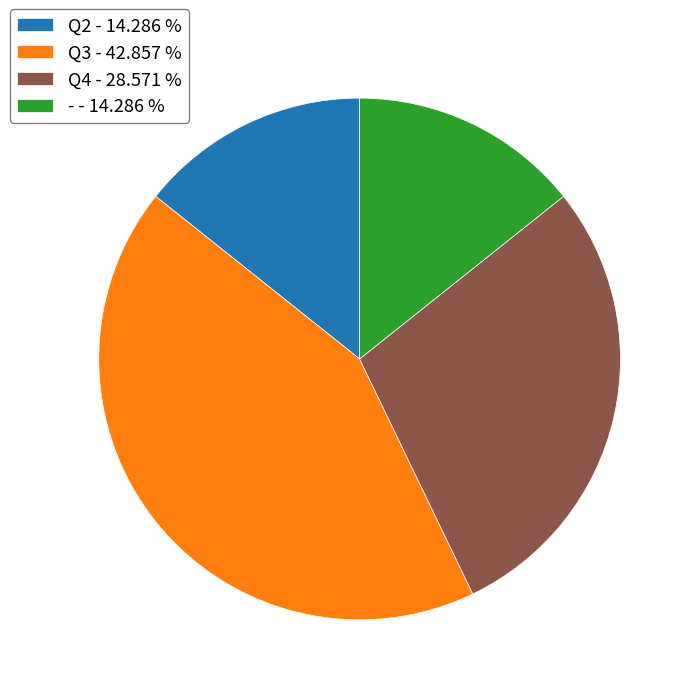

Combined, do Q4 - 28.571 % and Q2 - 14.286 % account for over 50%?

No